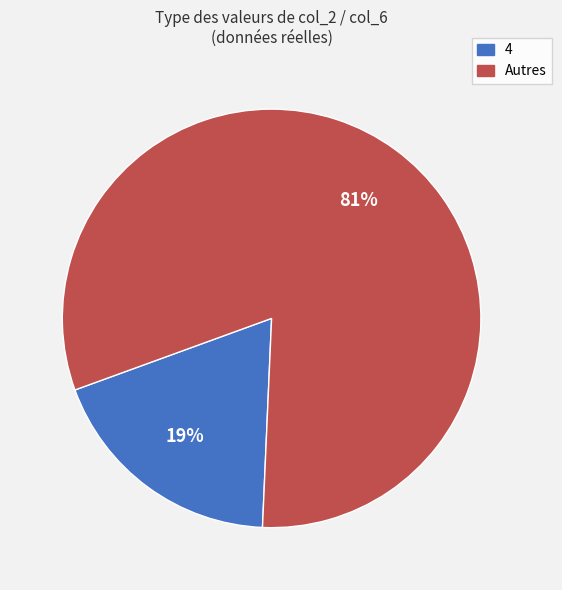

Does any single category account for the majority?

Yes